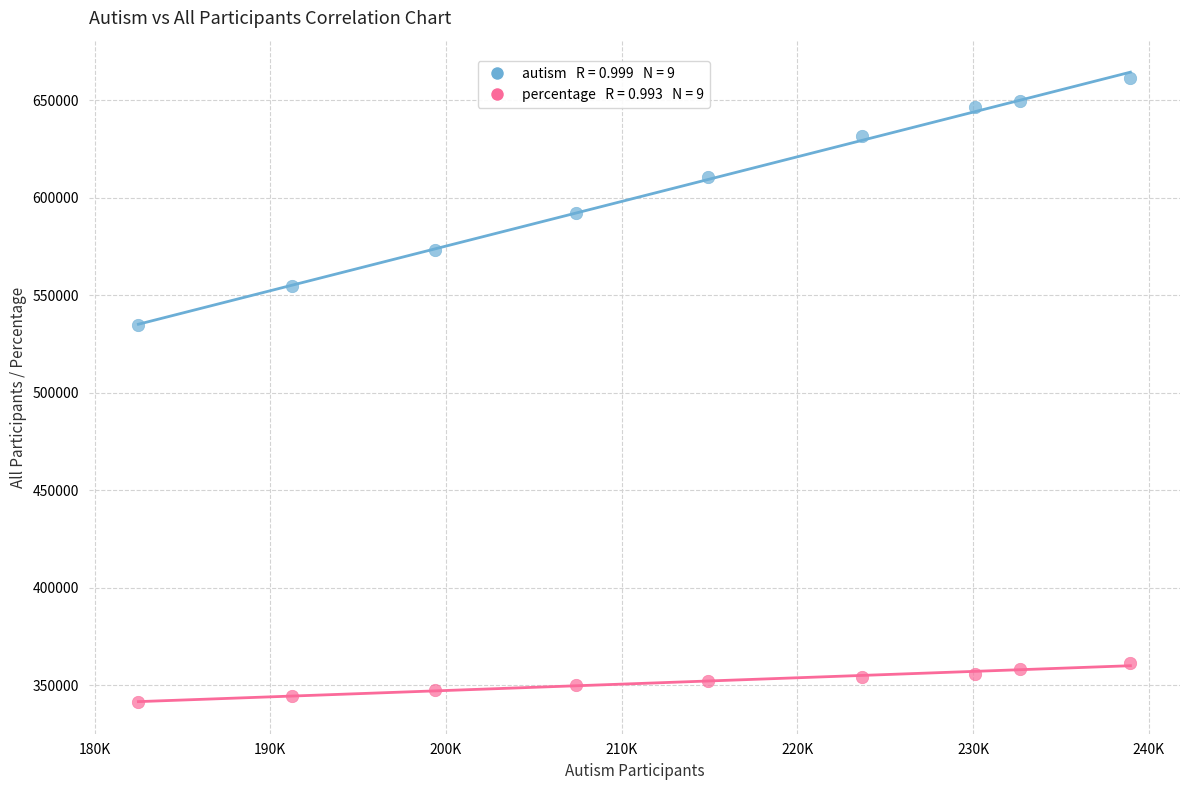

Across all data points, what is the range of X values (max minus min)?

56450.0